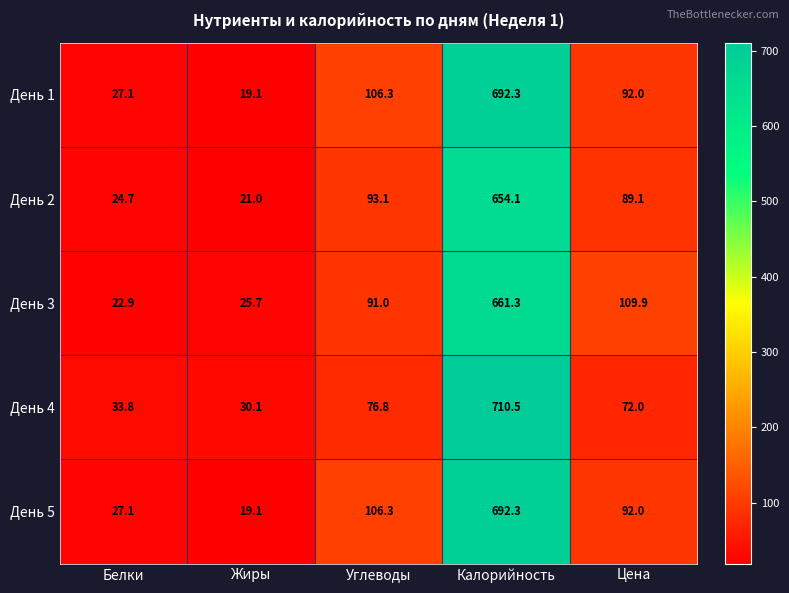

At which label is День 1 closest to 355?

Углеводы